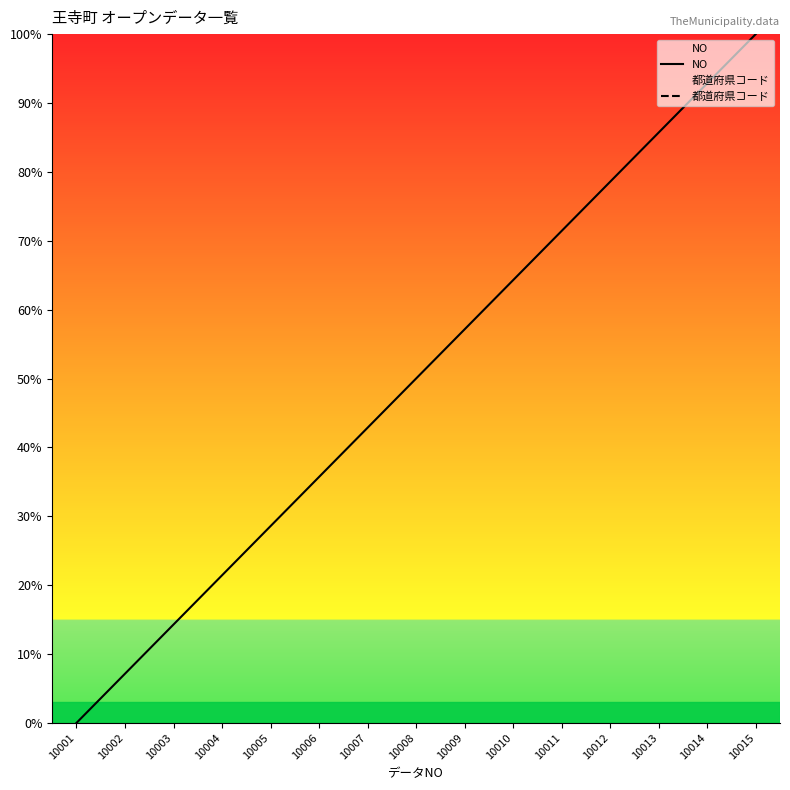

True or false: NO and 都道府県コード intersect in this chart.

False